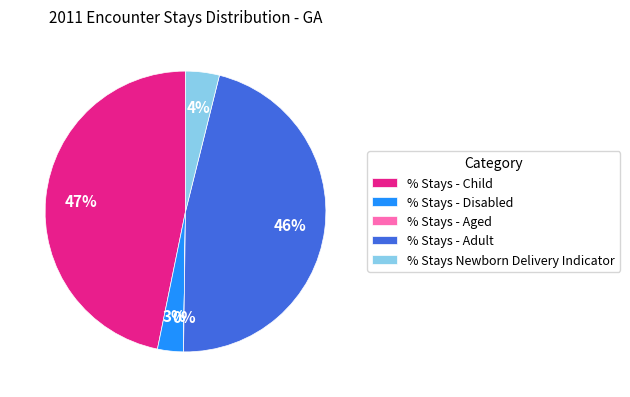

Do % Stays - Adult and % Stays - Child together represent more than half of the pie?

Yes